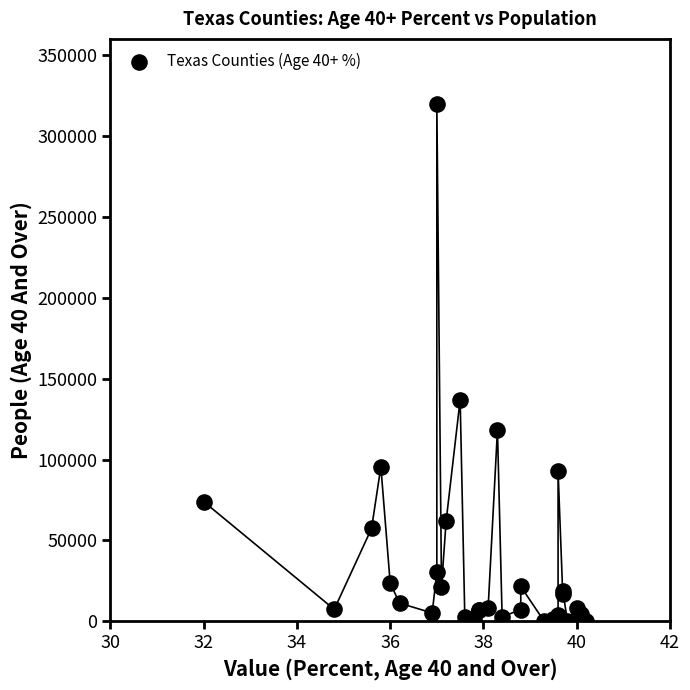

What Y value in the scatter plot is closest to 160044?

136932